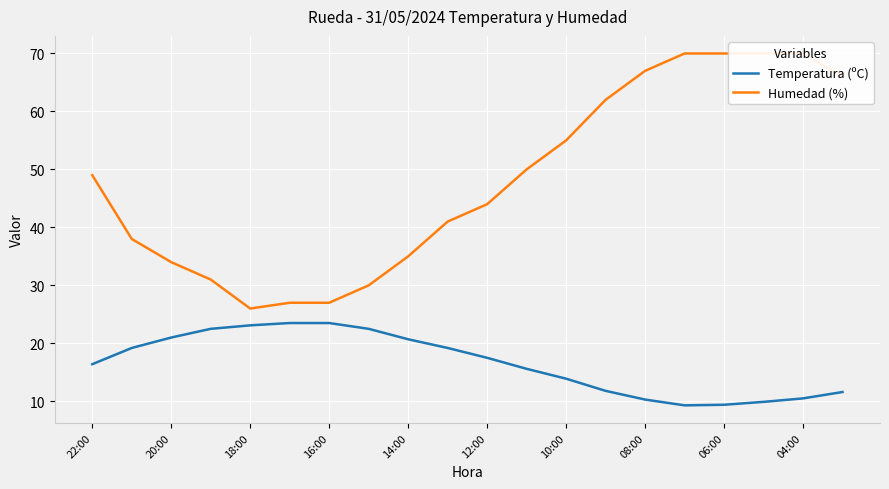

What is the approximate value of Temperatura (ºC) at 13?

11.8